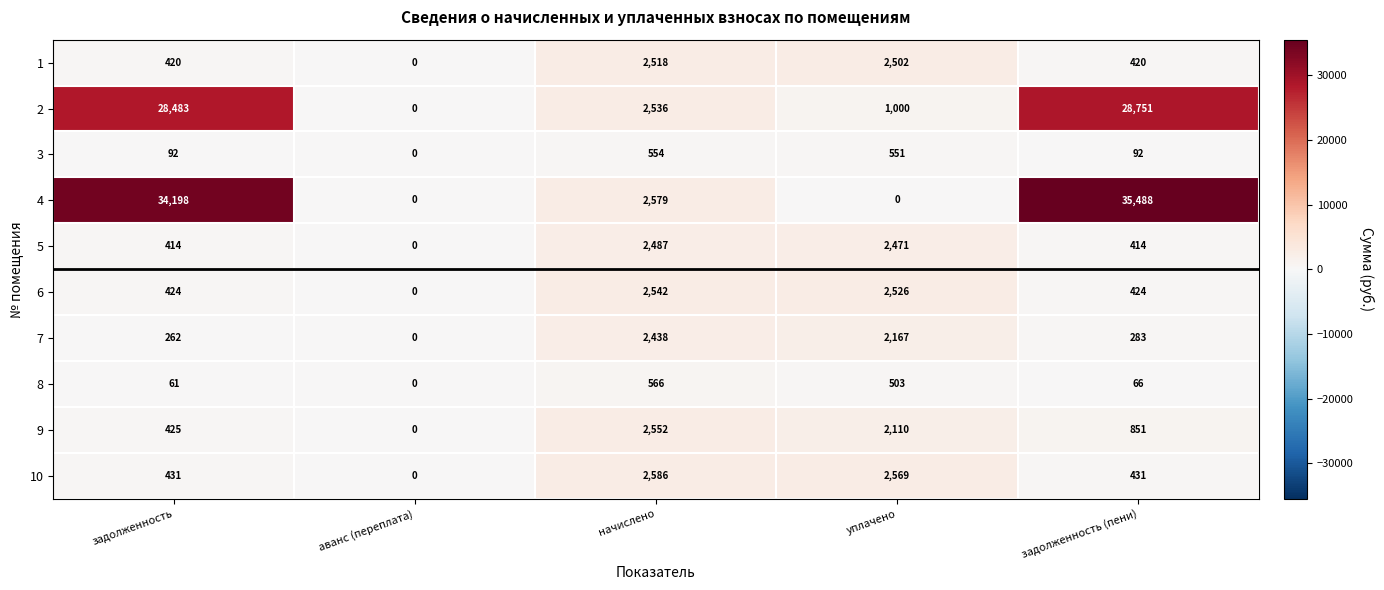

What is the difference between the second highest and minimum values in the 10 series?

2569